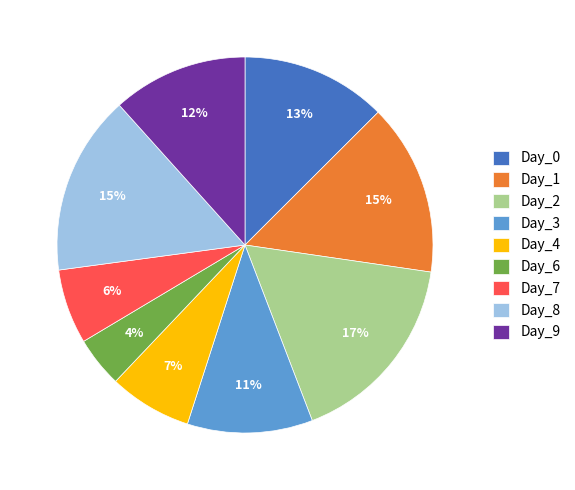

To the nearest percent, what is the difference between the largest and smallest slice percentages?

13%